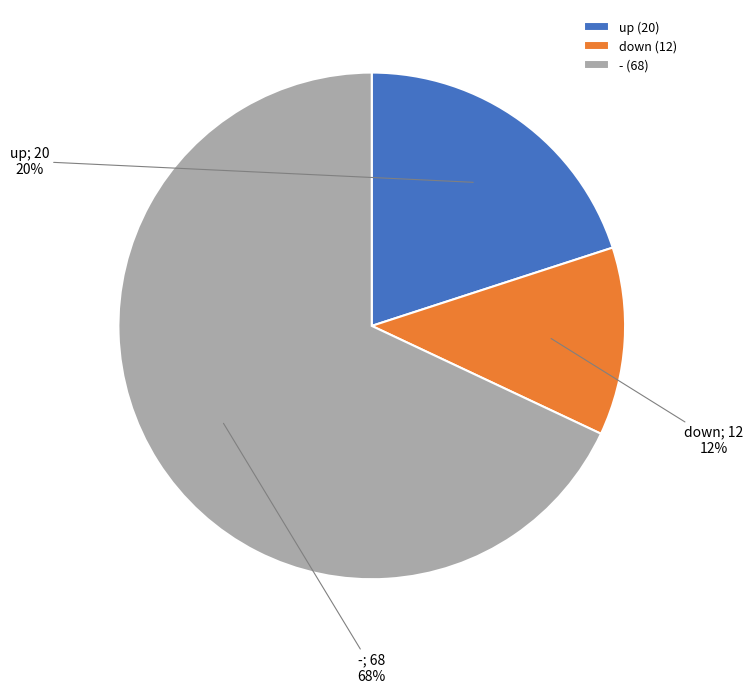

What percentage is the down slice, to the nearest percent?

12%